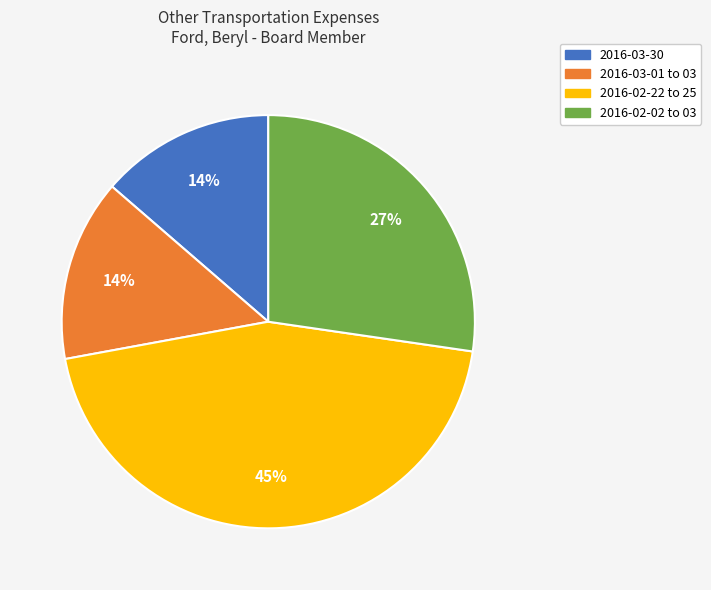

Which slice is the largest?

2016-02-22 to 25